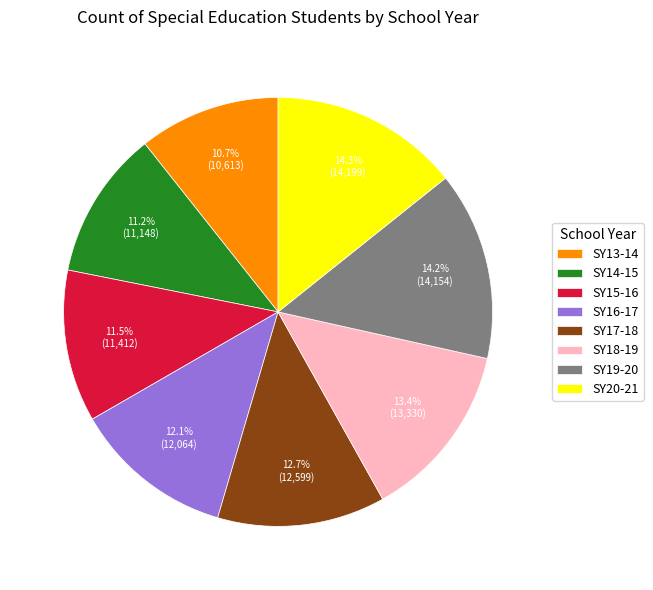

Is there any slice that represents more than half of the pie?

No